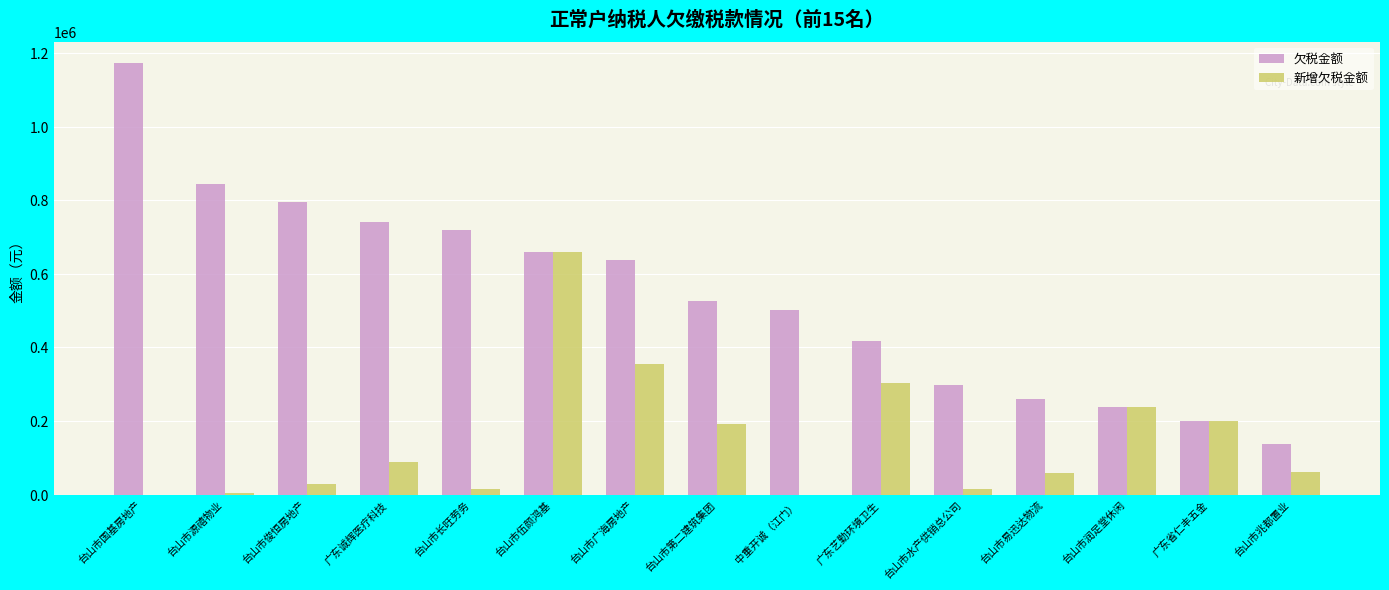

How many distinct data groups are displayed?

2